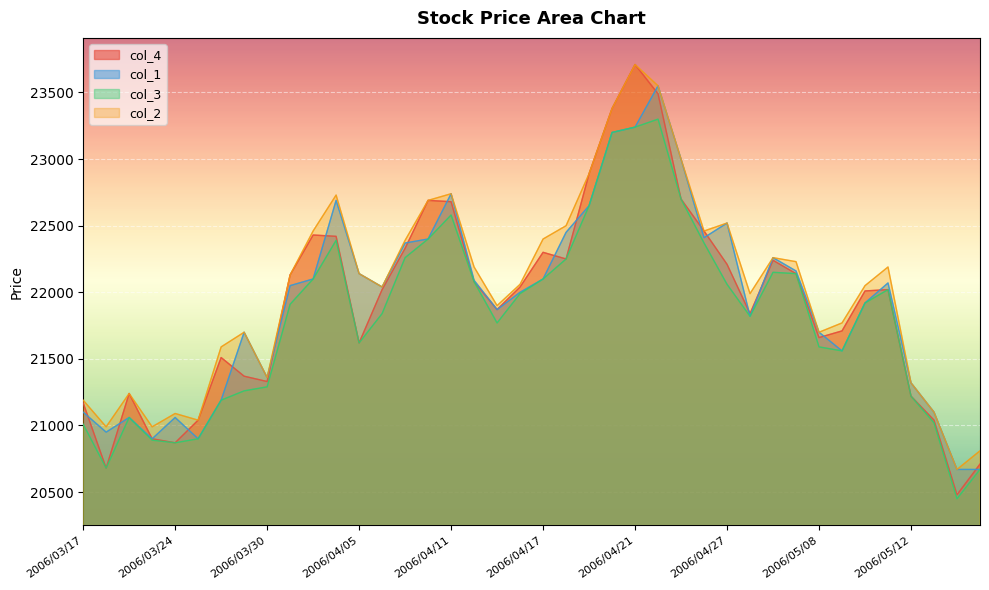

Count the number of categories in the chart.

40